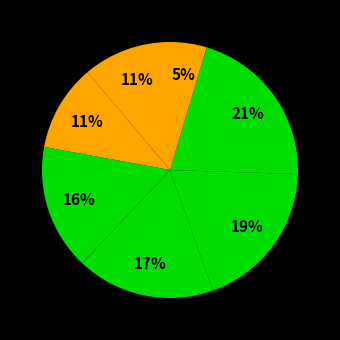

How many slices are in this pie chart?

7